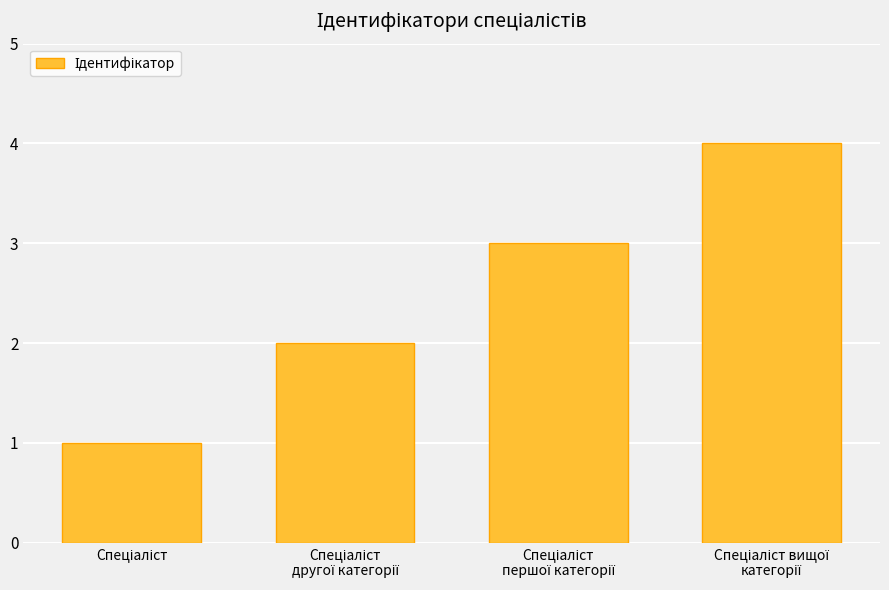

What is the greatest value displayed?

4